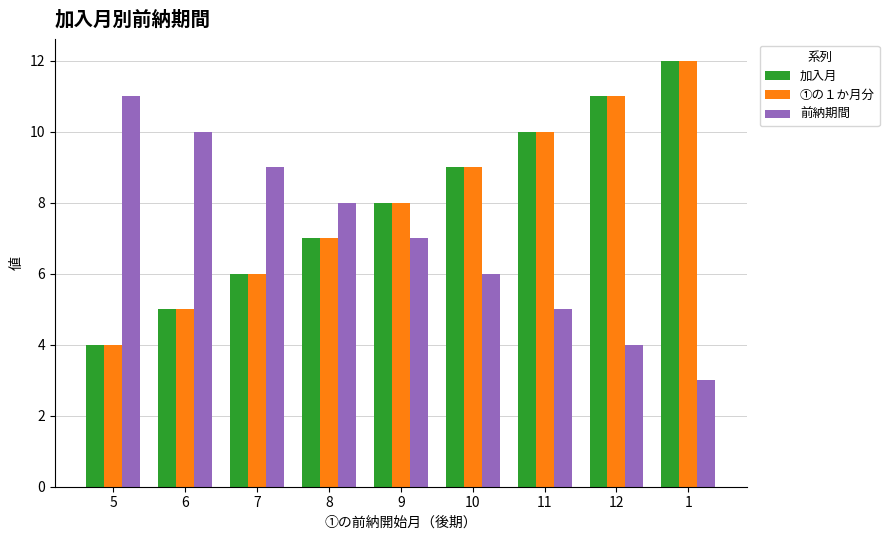

What is the lowest value of the ①の１か月分 series?

4